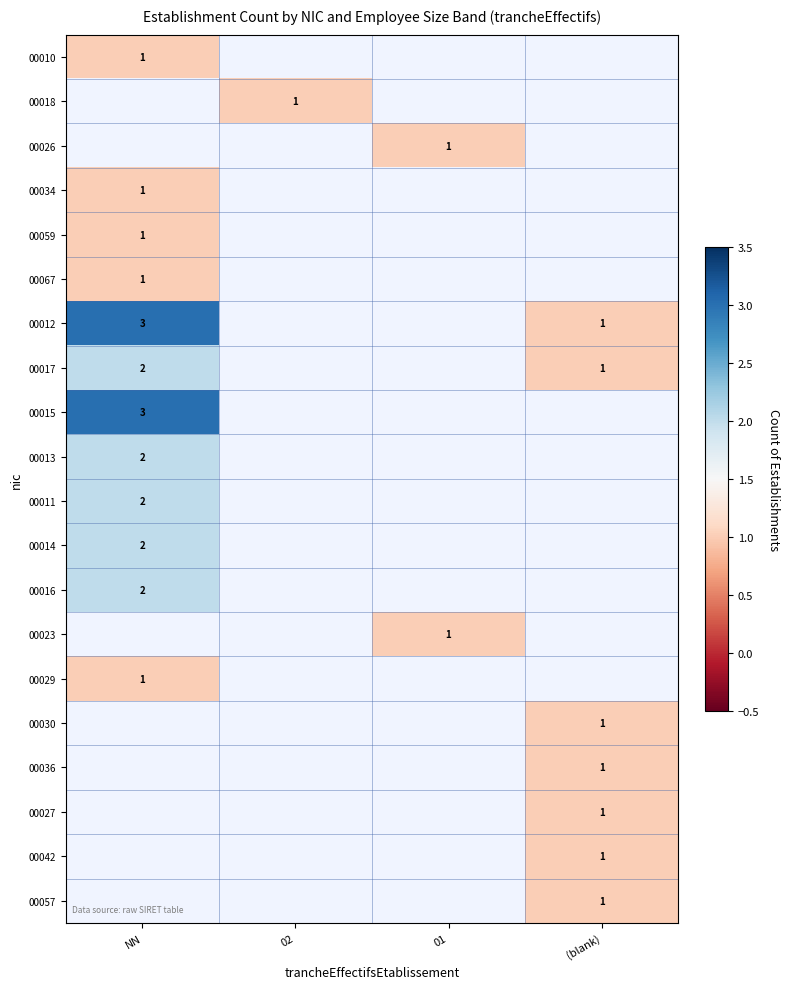

True or false: 00017 has a value of 1 at NN.

False